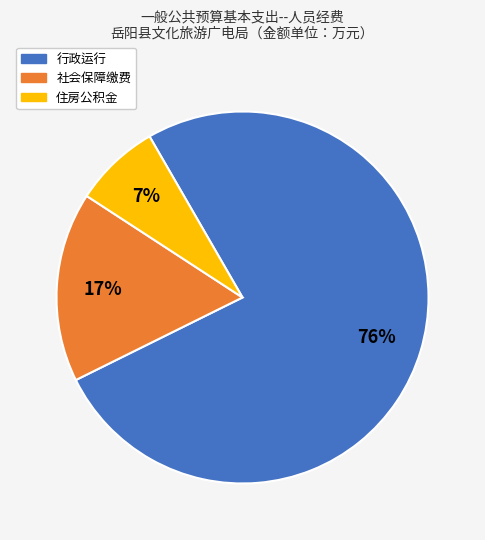

Is the sum of 行政运行 and 社会保障缴费 greater than half?

Yes